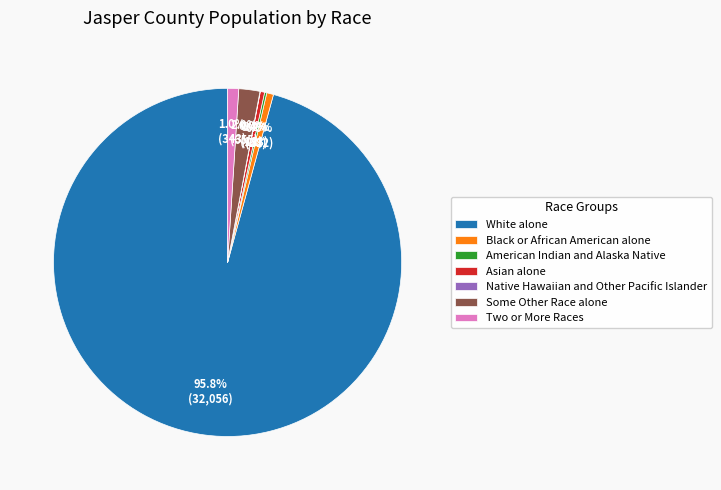

True or false: Some Other Race alone accounts for 2% of the total.

True